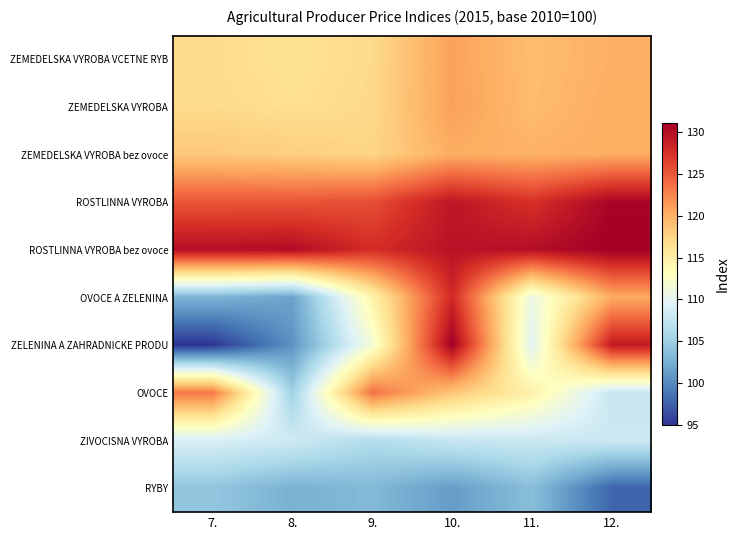

Which series has the largest total across all categories?

ROSTLINNA VYROBA bez ovoce